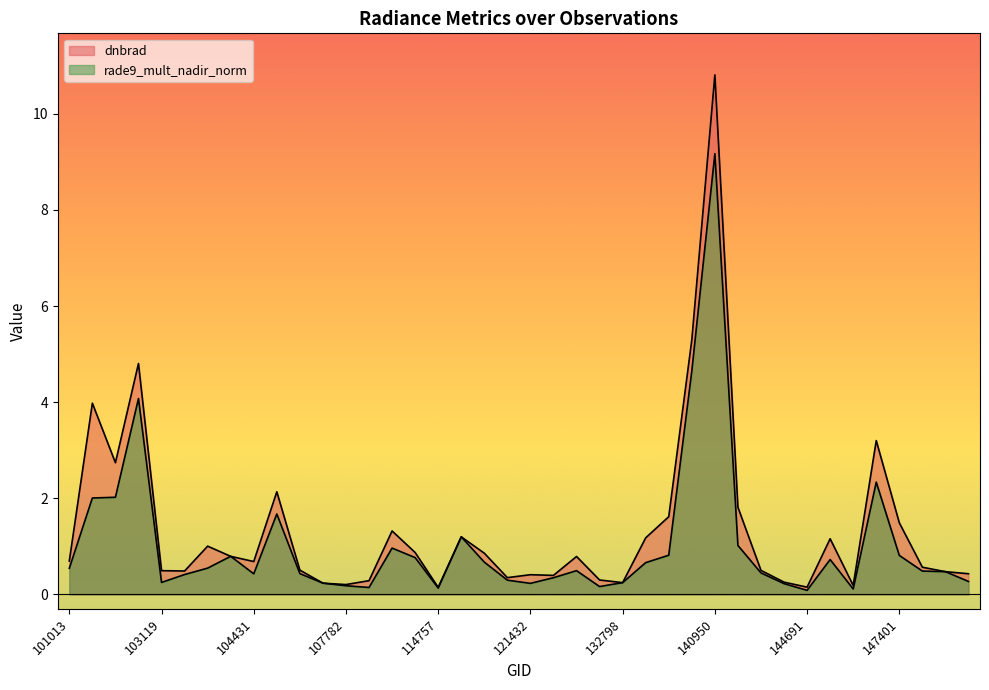

How many interior local valleys does the rade9_mult_nadir_norm series have?

8